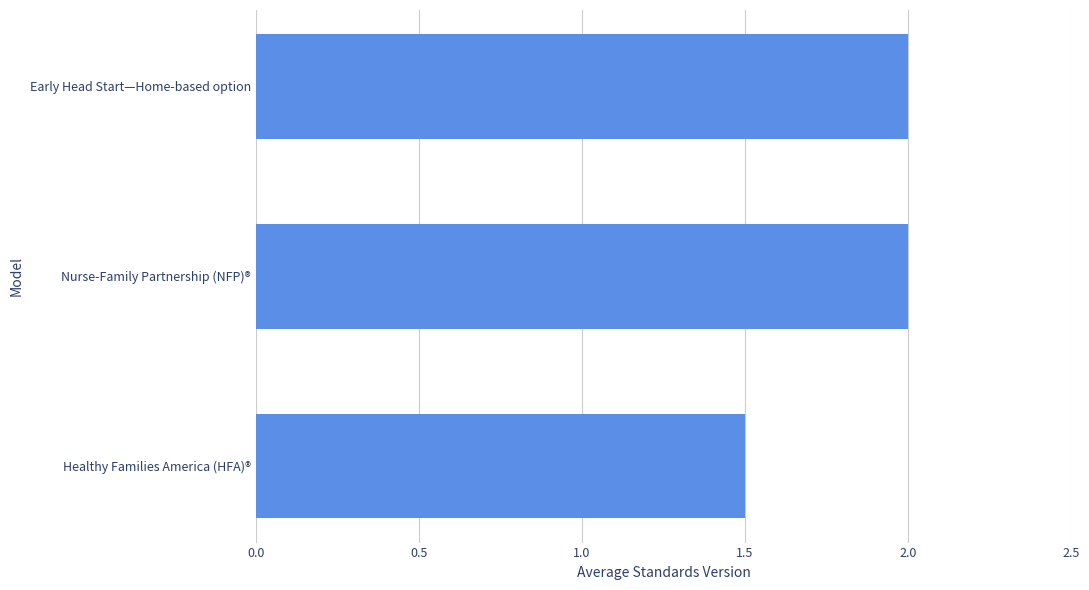

Reading top to bottom, list all the values displayed in this chart.

Early Head Start—Home-based option=2.0	Nurse-Family Partnership (NFP)®=2.0	Healthy Families America (HFA)®=1.5